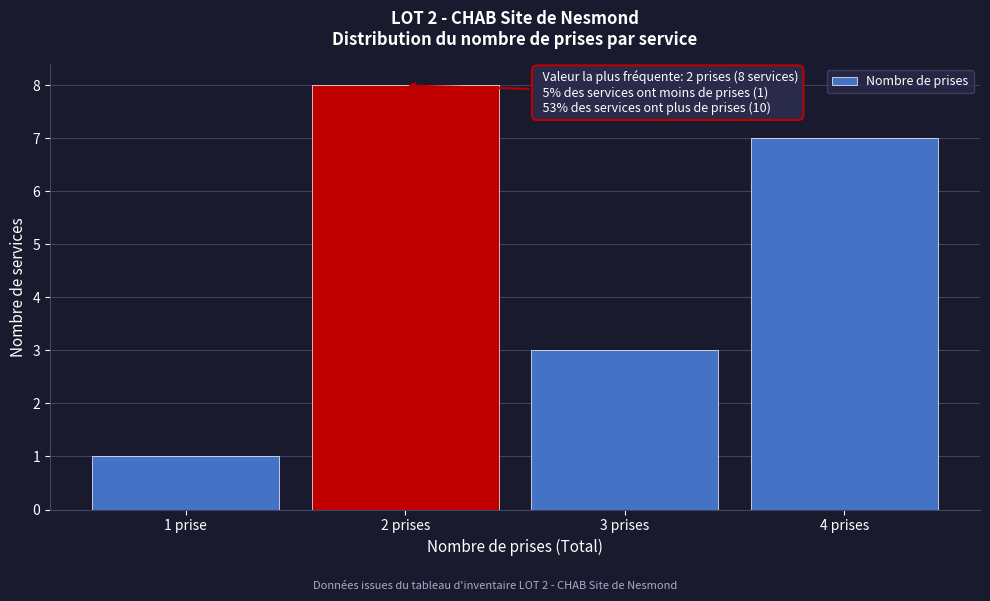

Reading left to right, extract all data points from this chart.

1 prise=1	2 prises=8	3 prises=3	4 prises=7